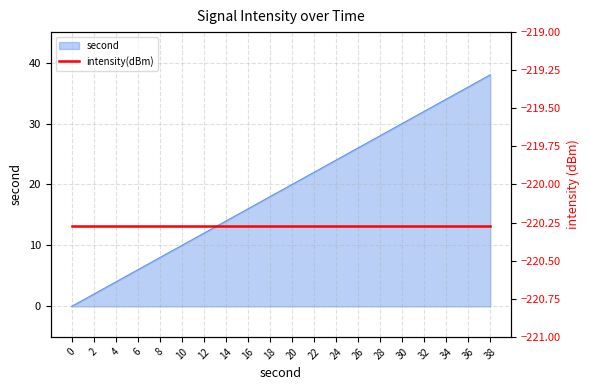

The value of second at 20 is 20. True or false?

True